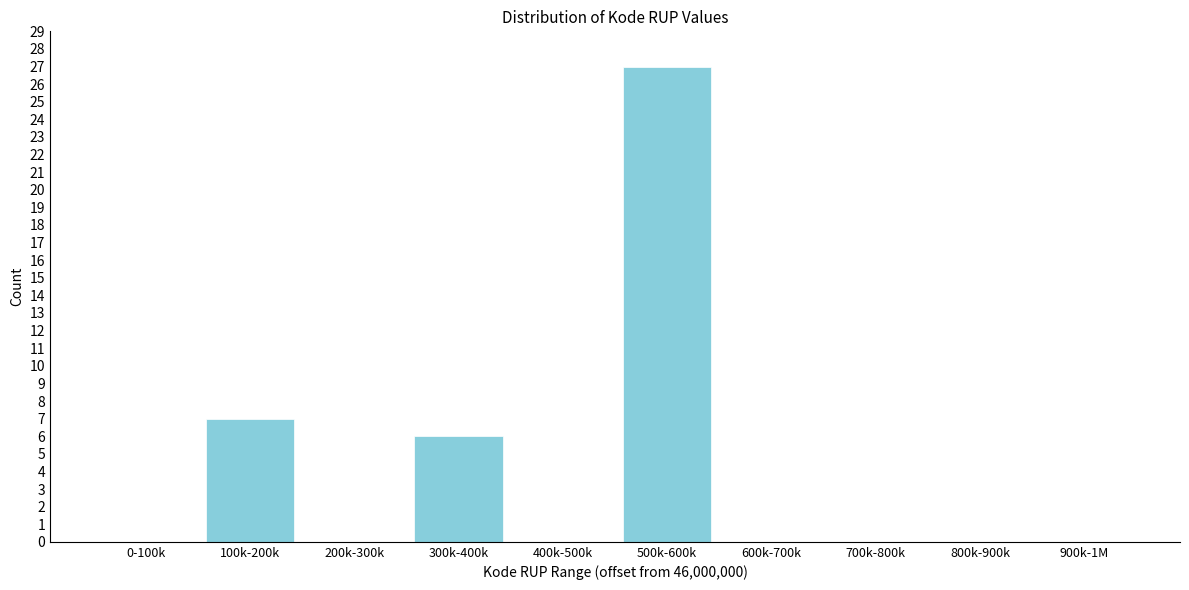

Reading right to left, transcribe all the data shown in this chart.

900k-1M=0	800k-900k=0	700k-800k=0	600k-700k=0	500k-600k=27	400k-500k=0	300k-400k=6	200k-300k=0	100k-200k=7	0-100k=0